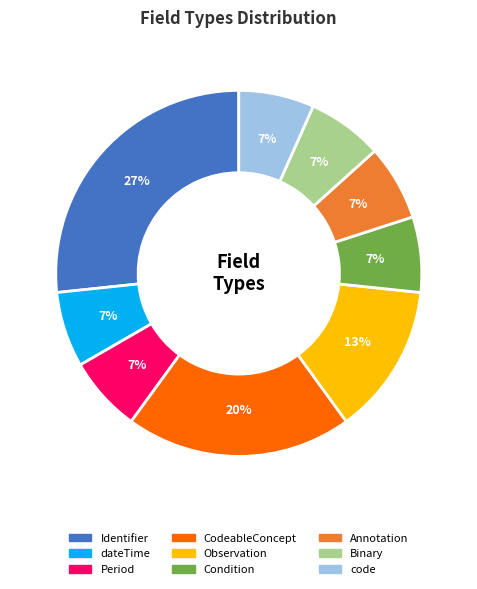

The Binary slice represents 7% of the pie. True or false?

True